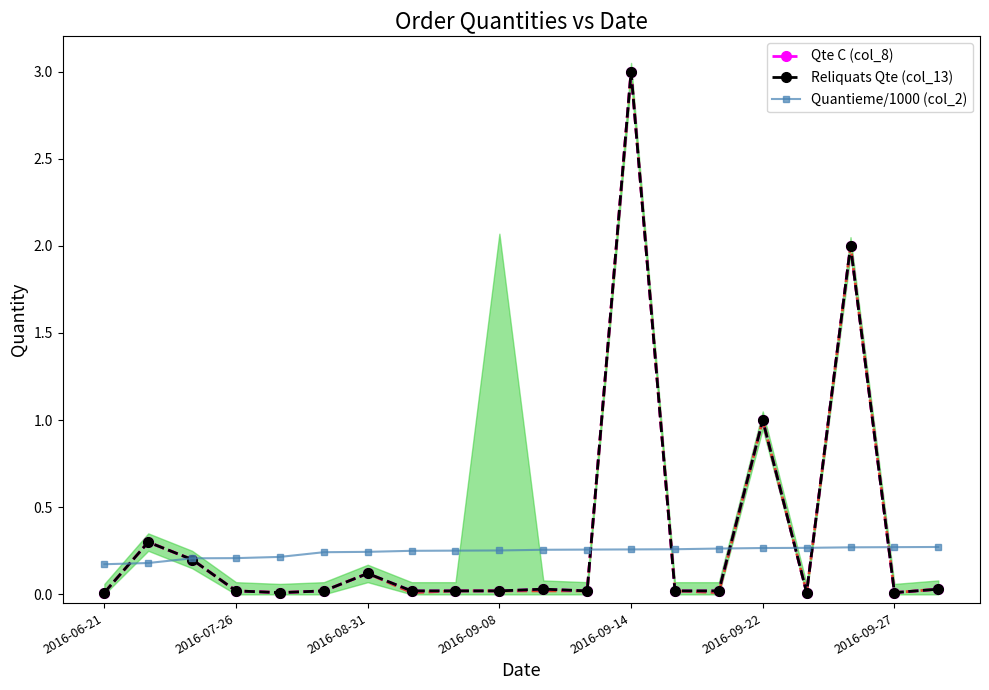

Which series has the largest total across all categories?

Qte C (col_8)